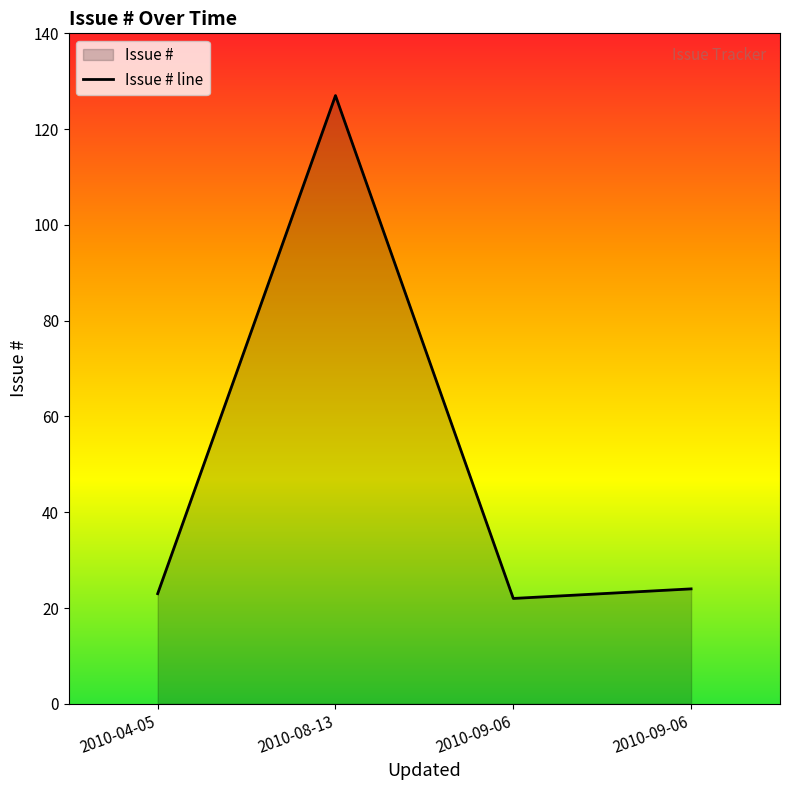

Which category has the lowest value across all series?

2010-09-06